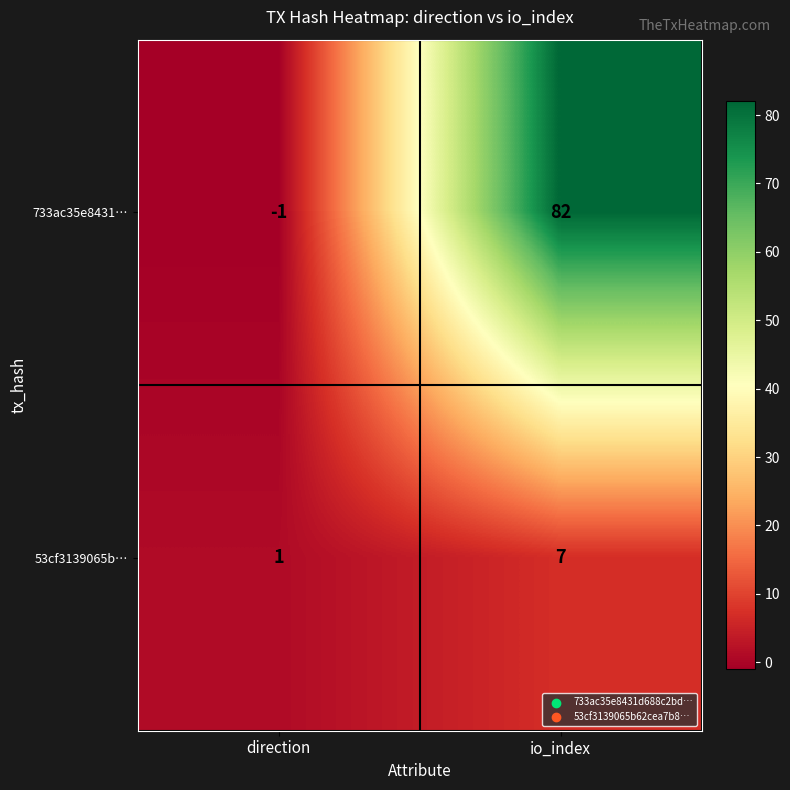

The value of 733ac35e8431… at io_index is 55. True or false?

False